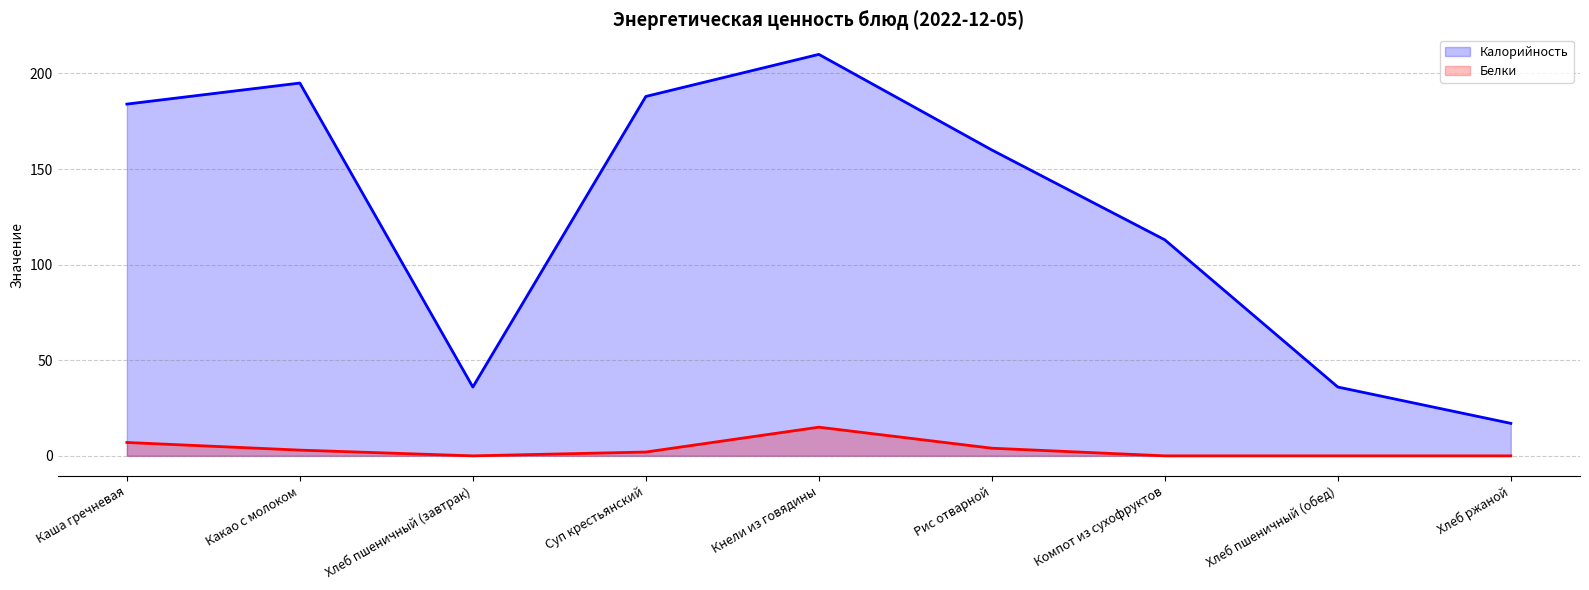

How many interior local valleys does the Белки series have?

1